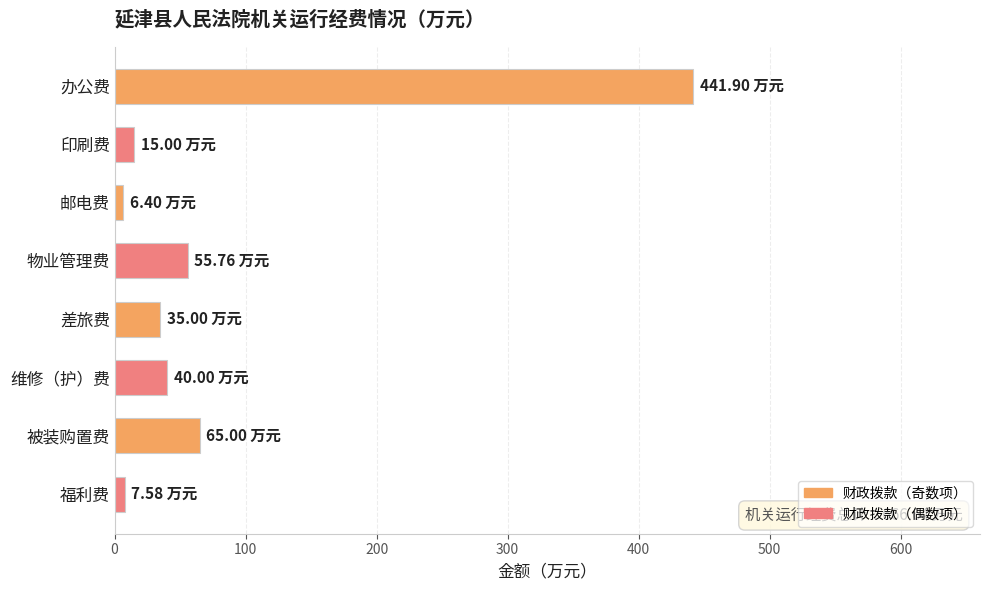

What is the difference between the maximum and minimum values?

435.5